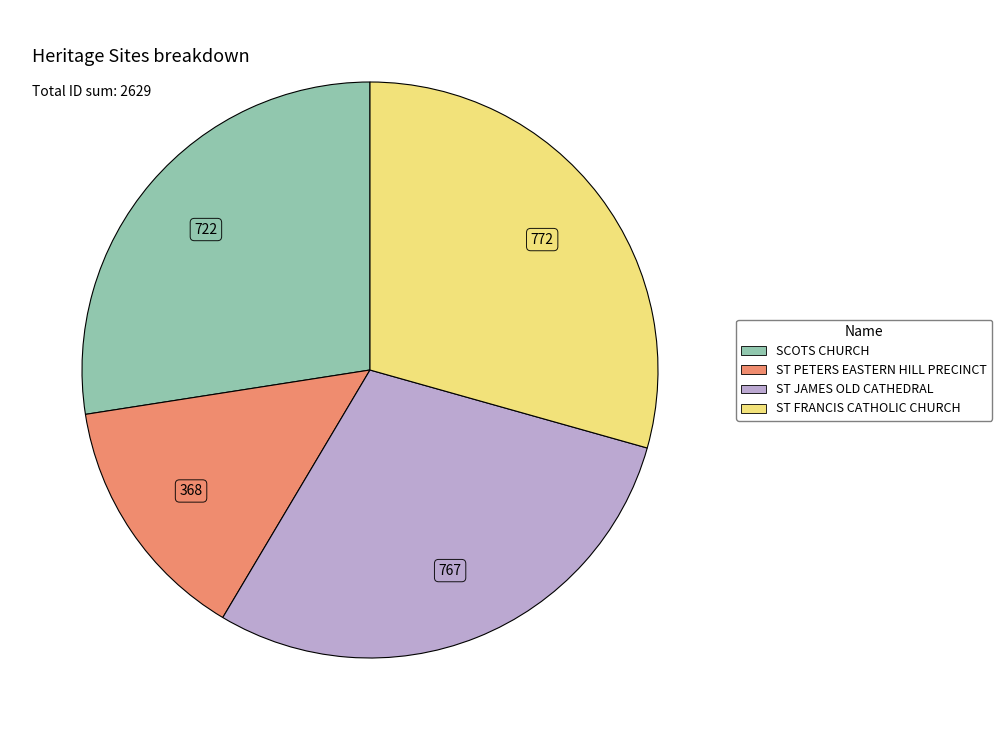

Combined, do ST JAMES OLD CATHEDRAL and SCOTS CHURCH account for over 50%?

Yes